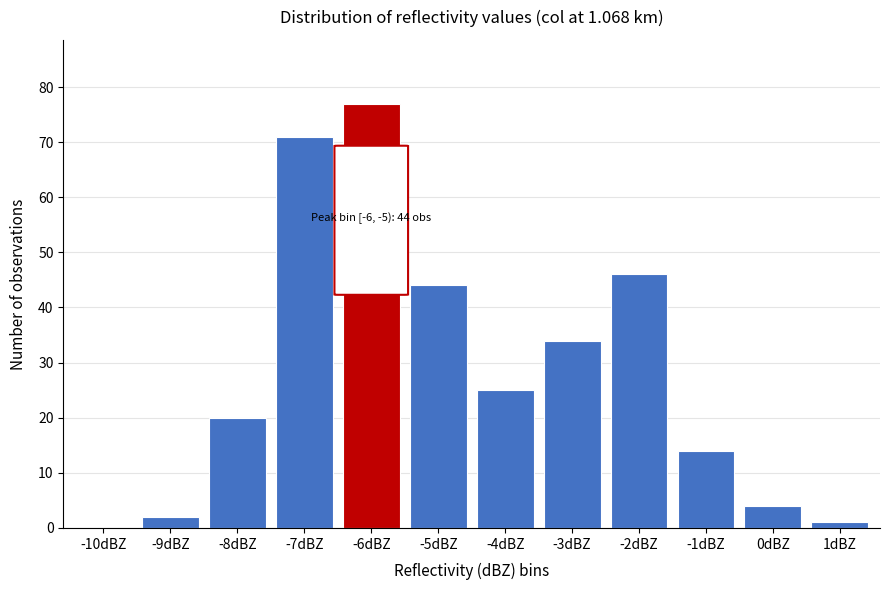

Reading left to right, list all the values displayed in this chart.

-10dBZ=0	-9dBZ=2	-8dBZ=20	-7dBZ=71	-6dBZ=77	-5dBZ=44	-4dBZ=25	-3dBZ=34	-2dBZ=46	-1dBZ=14	0dBZ=4	1dBZ=1